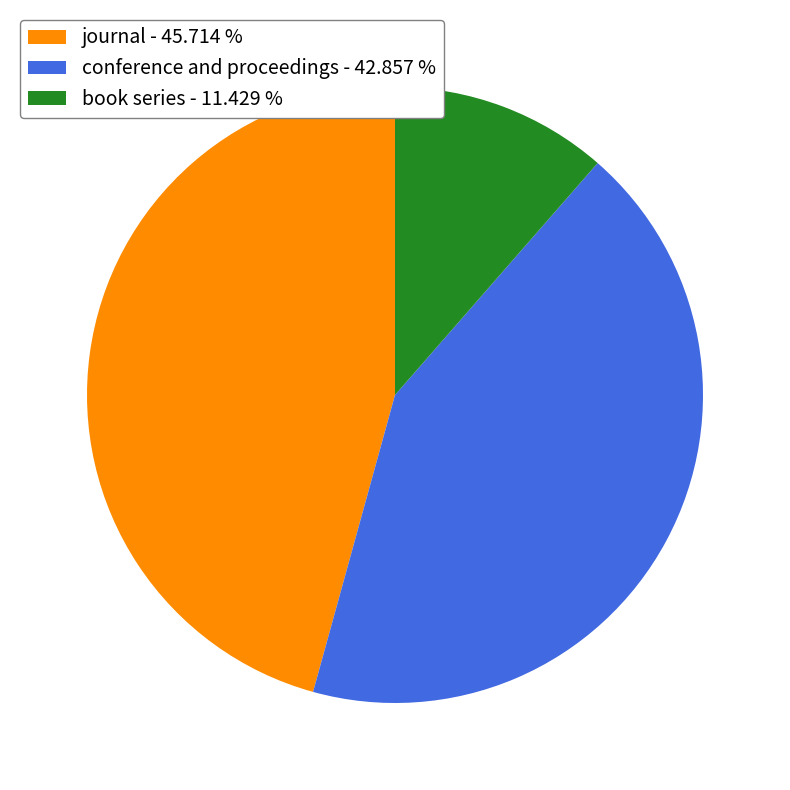

Which slice is the largest?

journal